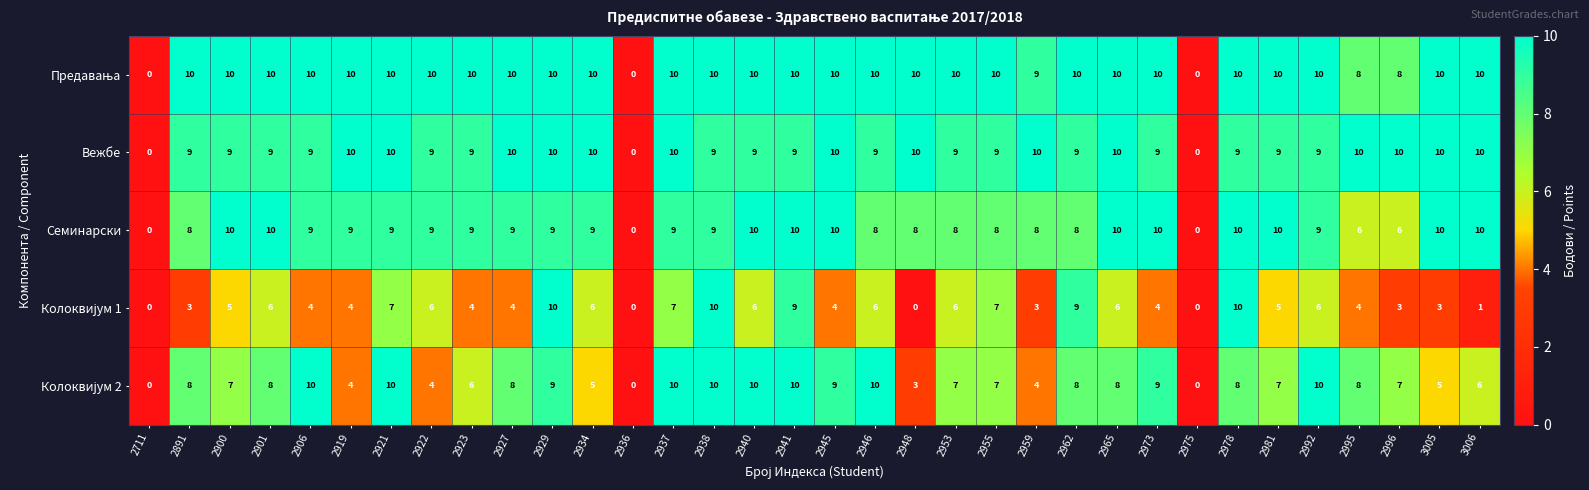

What is the greatest value displayed?

10